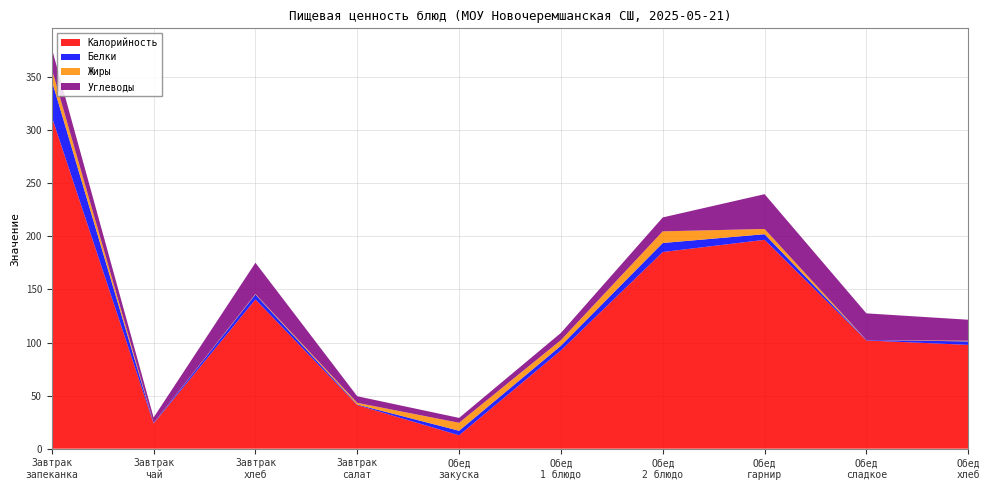

Reading right to left, what are all the values shown in this chart?

Калорийность: 97.8	102.0	196.8	185.3	92.6	12.6	41.1	140.6	23.7	312.8
Белки: 3.3	0.4	5.3	8.5	4.4	4.3	0.5	4.6	0.4	34.0
Жиры: 0.6	0.0	4.9	11.0	5.3	7.5	1.6	0.5	0.1	11.0
Углеводы: 19.8	25.1	32.8	13.1	6.8	4.6	6.2	29.5	5.2	19.3